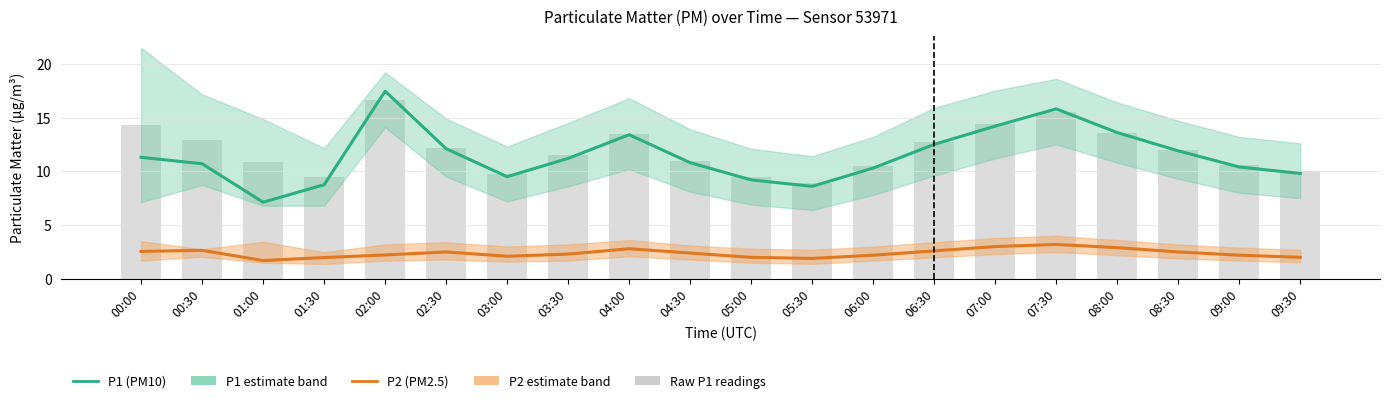

True or false: Raw P1 readings has a value of 22.8 at 00:30.

False